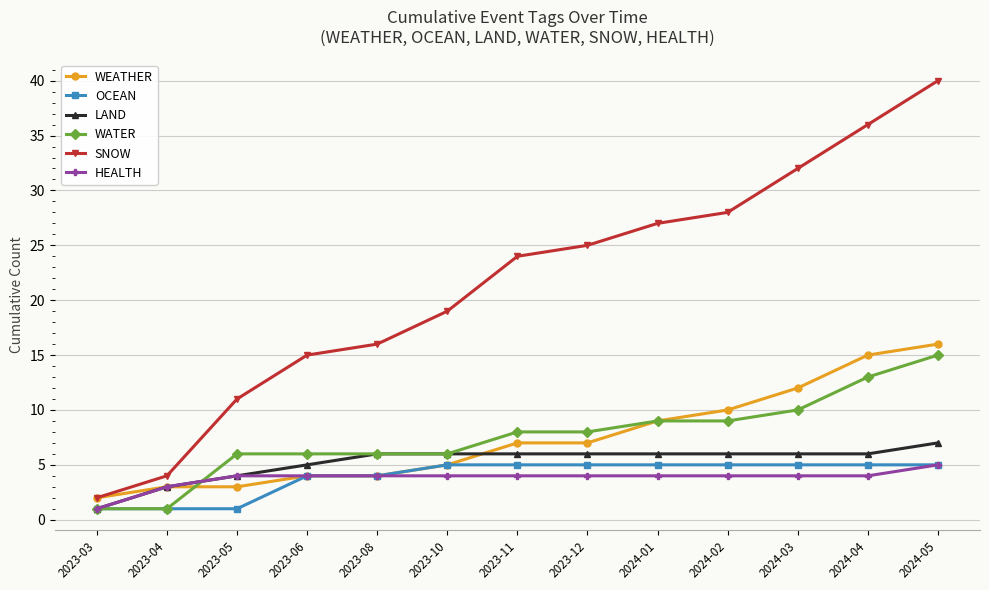

What value does the WEATHER series have at 2023-12, to the nearest 5?

5